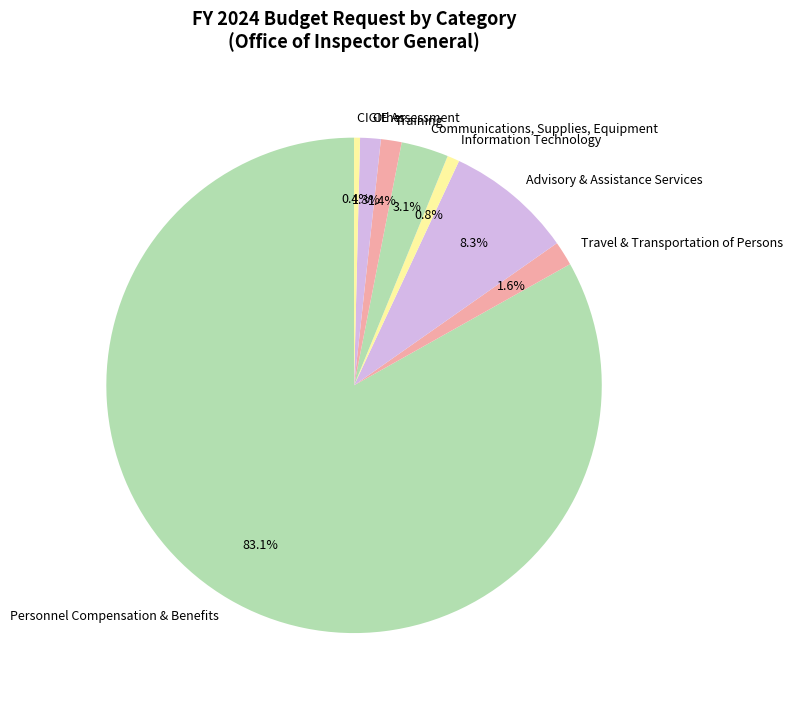

To the nearest percent, what percentage of the pie is Personnel Compensation & Benefits?

83%